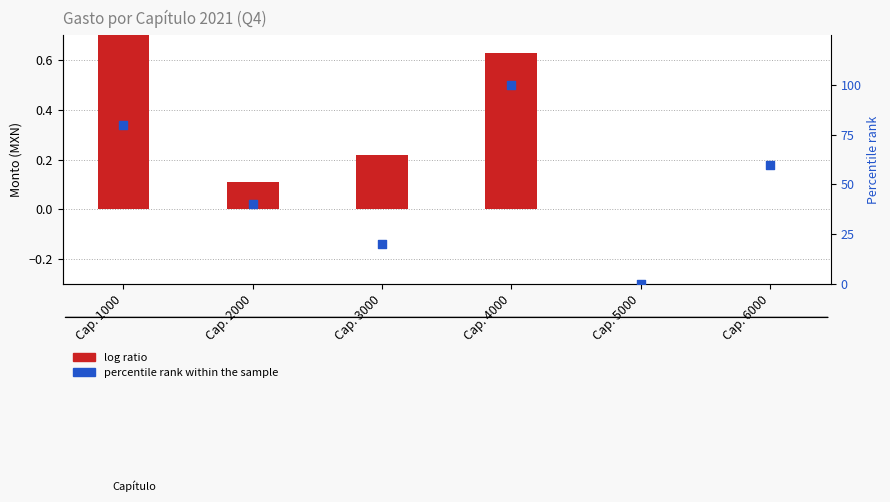

Which series reaches the minimum Y coordinate?

log ratio